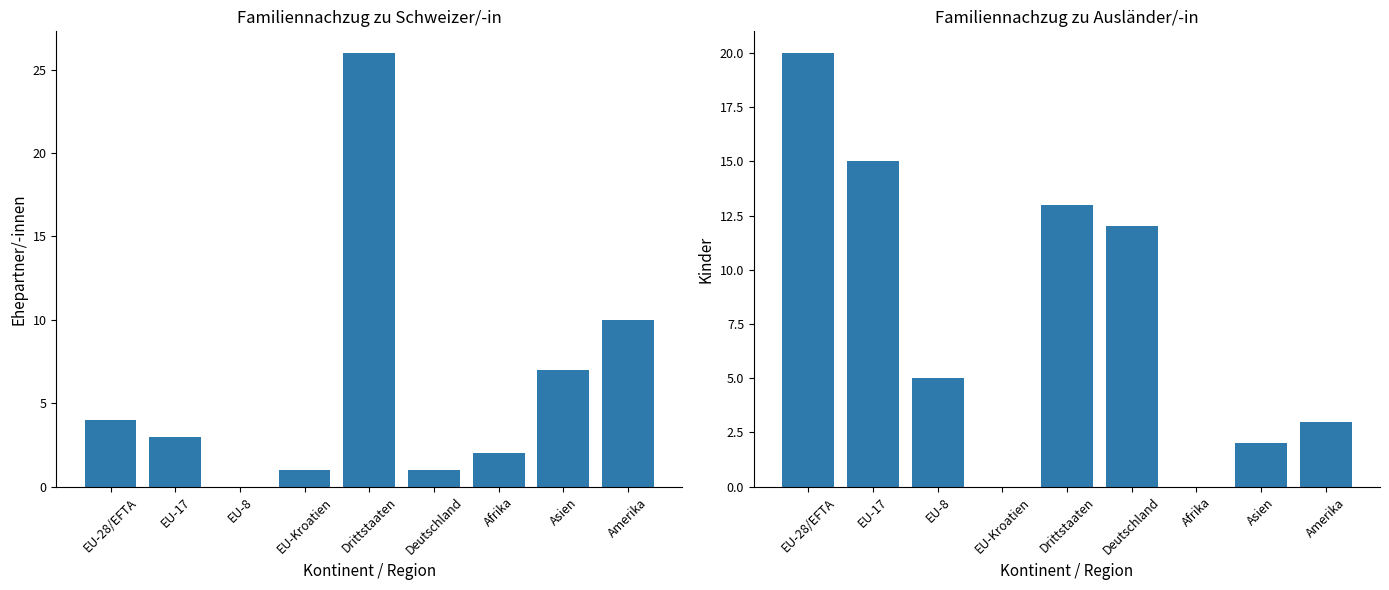

List the series in order of their overall mean, highest first.

Kinder (Ausländer/-in), Ehepartner/-innen (Schweizer/-in)